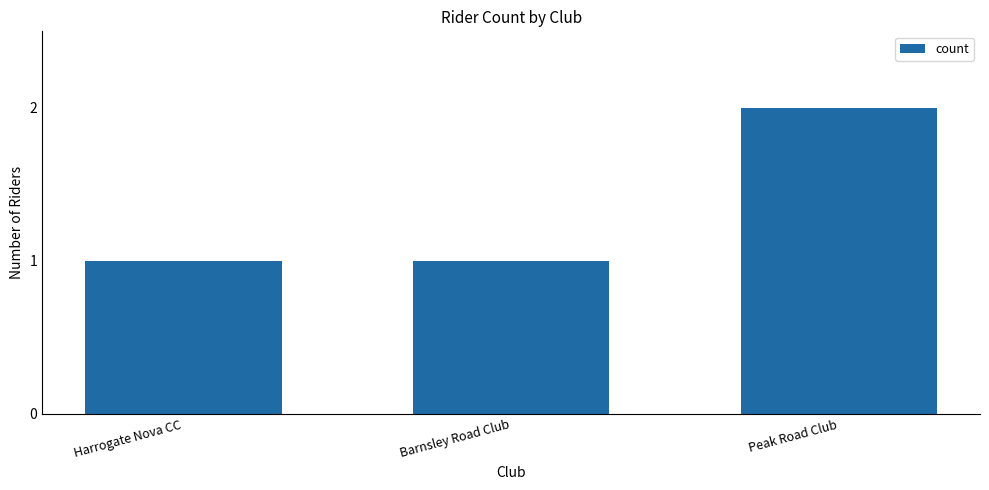

Count the number of categories in the chart.

3